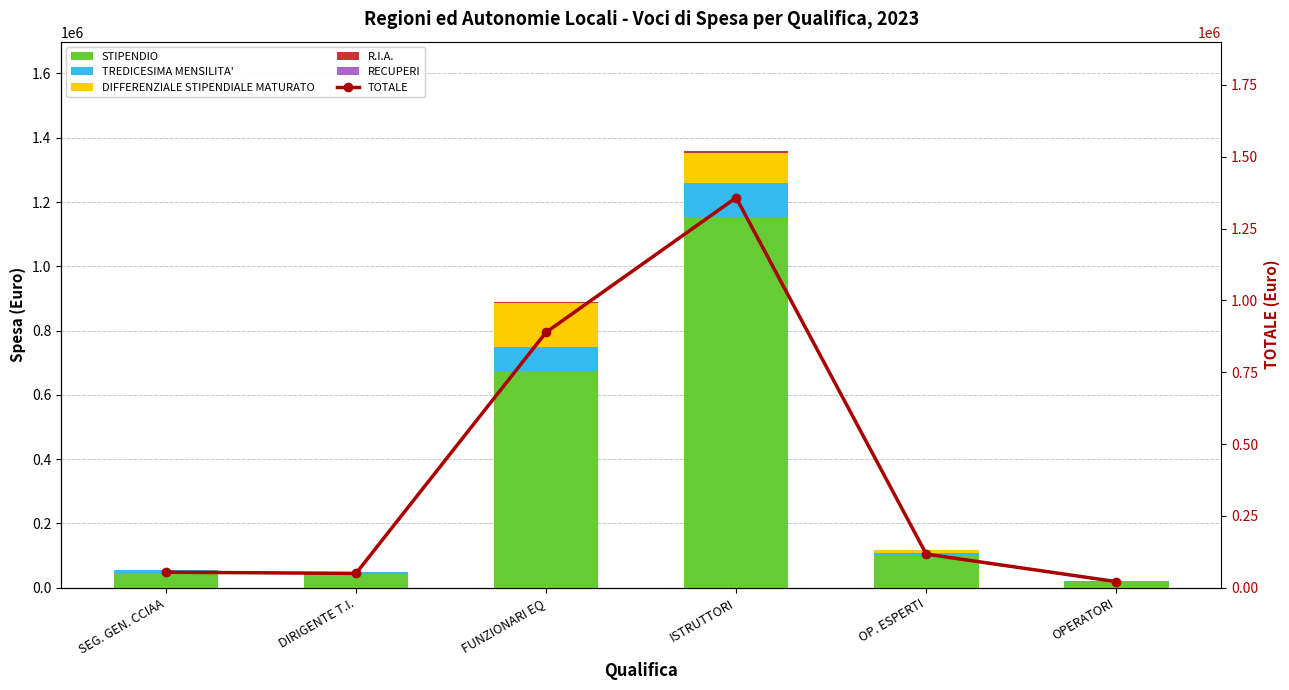

What position from the right is OP. ESPERTI?

2